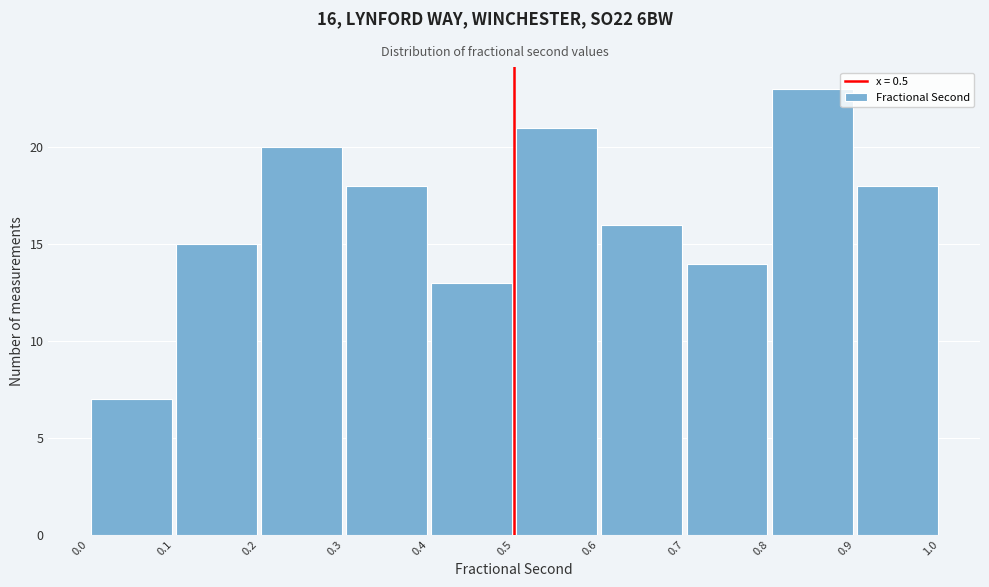

Over which range of the x-axis is the bar tallest?

0.8 to 0.9